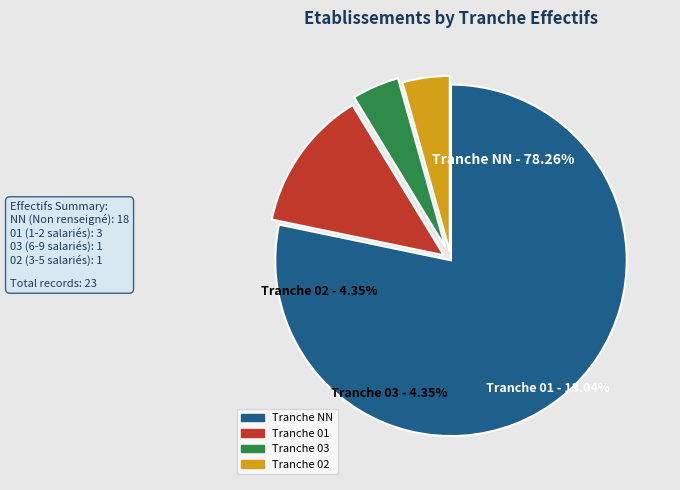

To the nearest percent, what is the average slice percentage?

25%